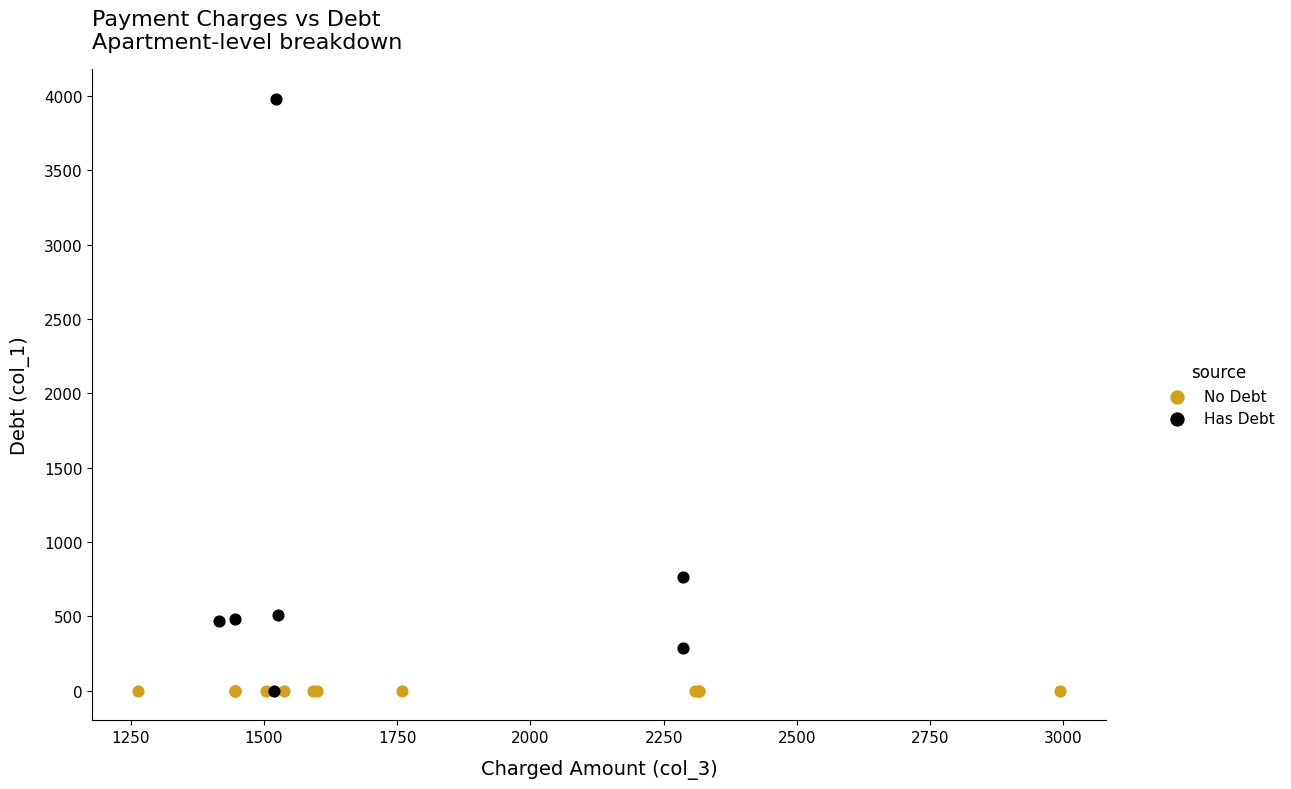

Which series contains the highest Y value?

Has Debt